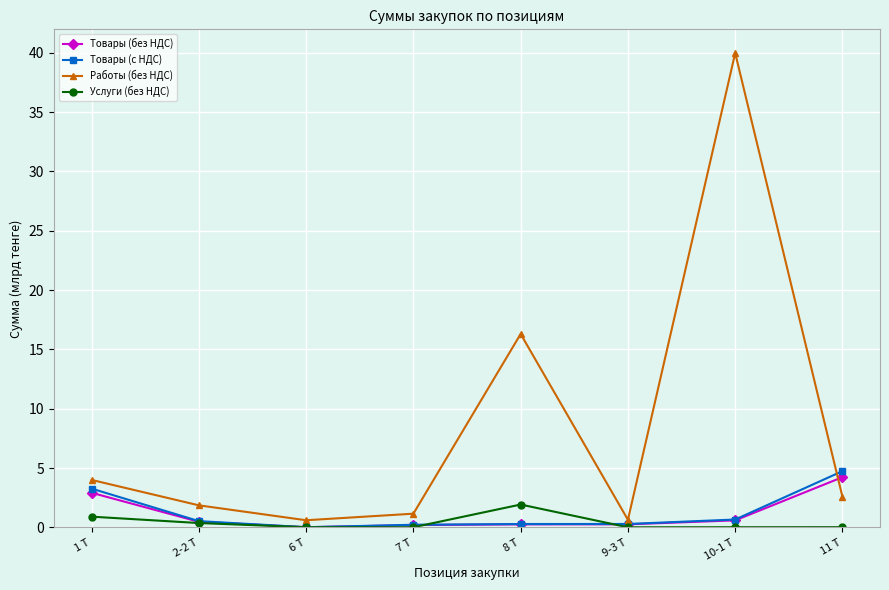

Read the Товары (без НДС) value at 7 Т.

0.2